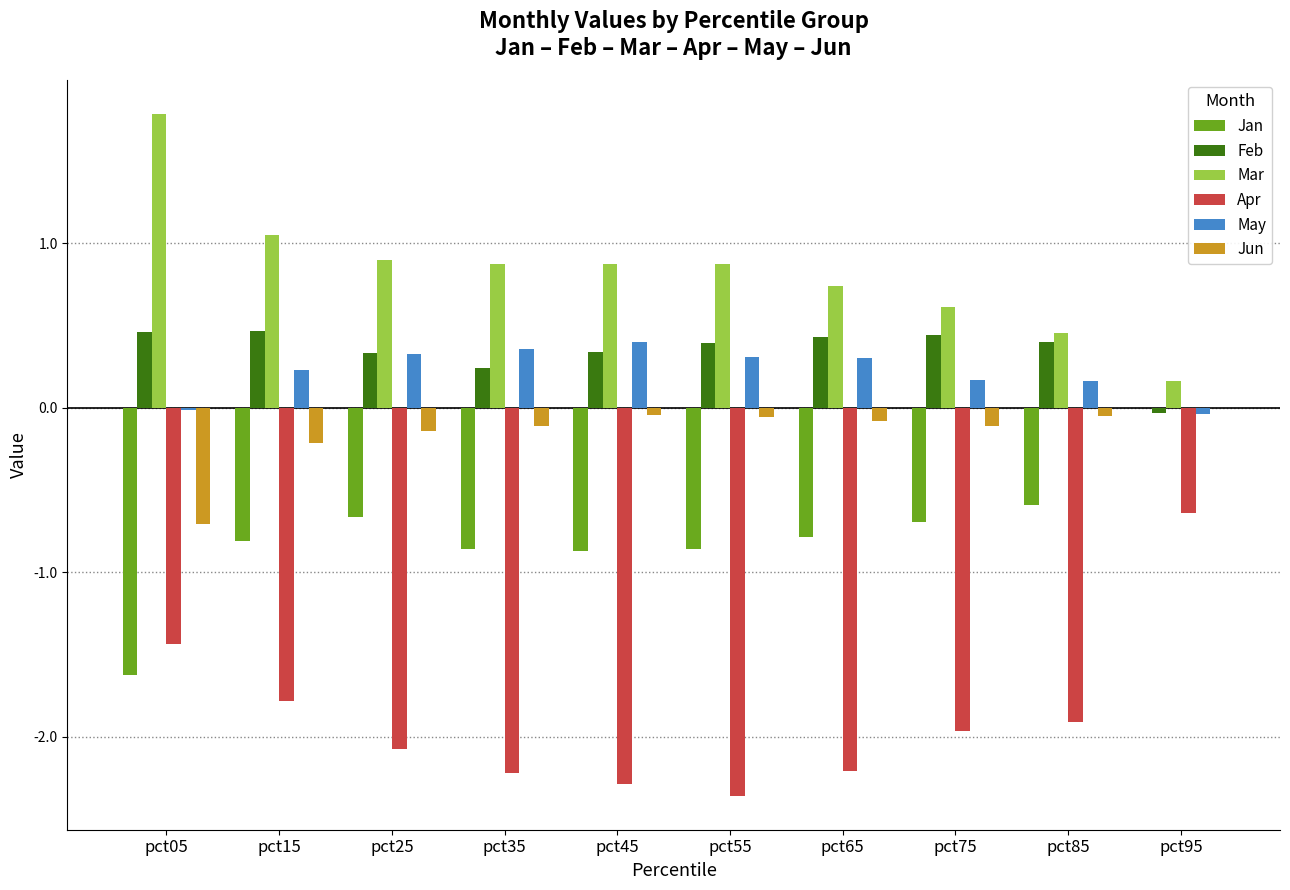

Which category has the highest value across all series?

pct05